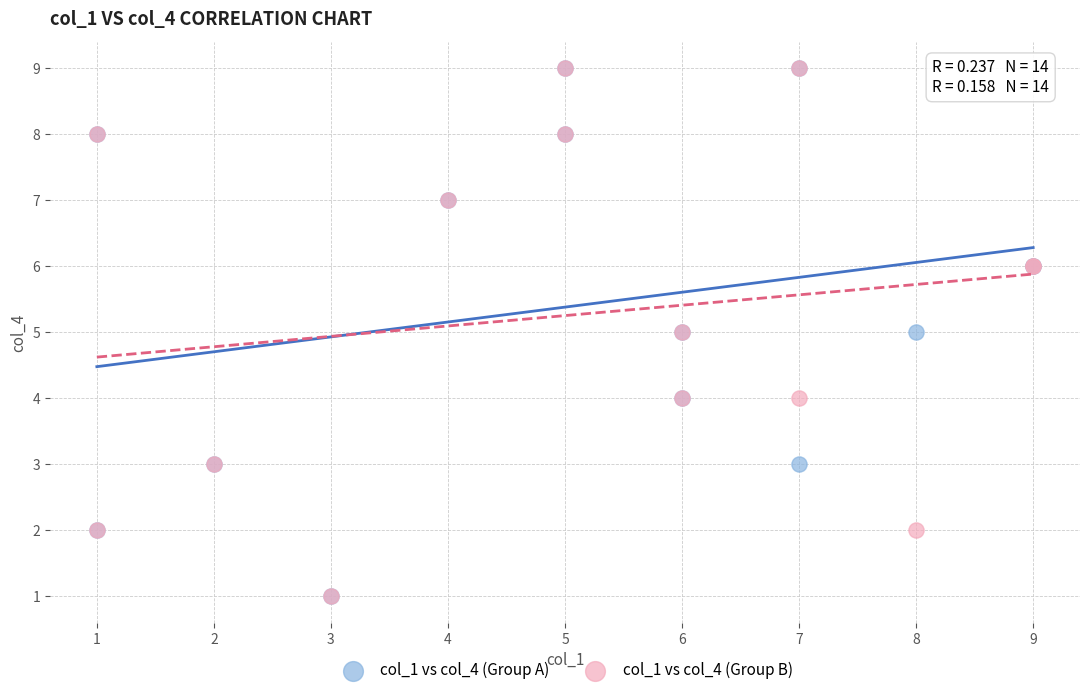

What are all the series names shown in the legend?

col_1 vs col_4 (Group A), col_1 vs col_4 (Group B)